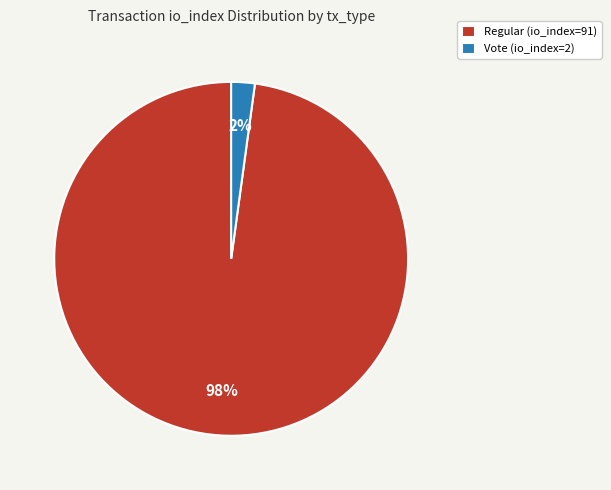

Combined, do Regular (io_index=91) and Vote (io_index=2) account for over 50%?

Yes